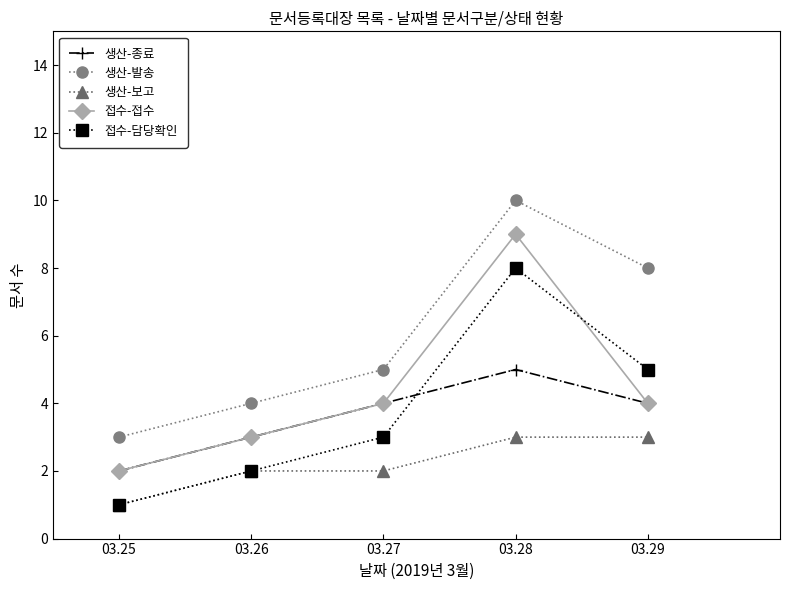

Is the value of 접수-접수 at 03.25 greater than the value of 접수-담당확인 at 03.27?

No